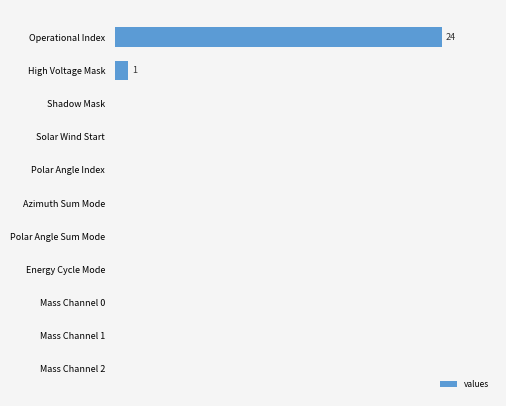

What is the difference between the second highest and second lowest values?

1